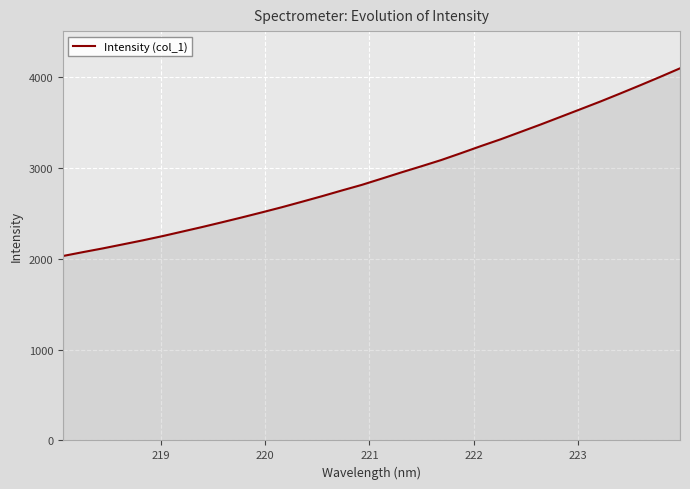

What is the difference between the maximum and minimum values?

2066.0